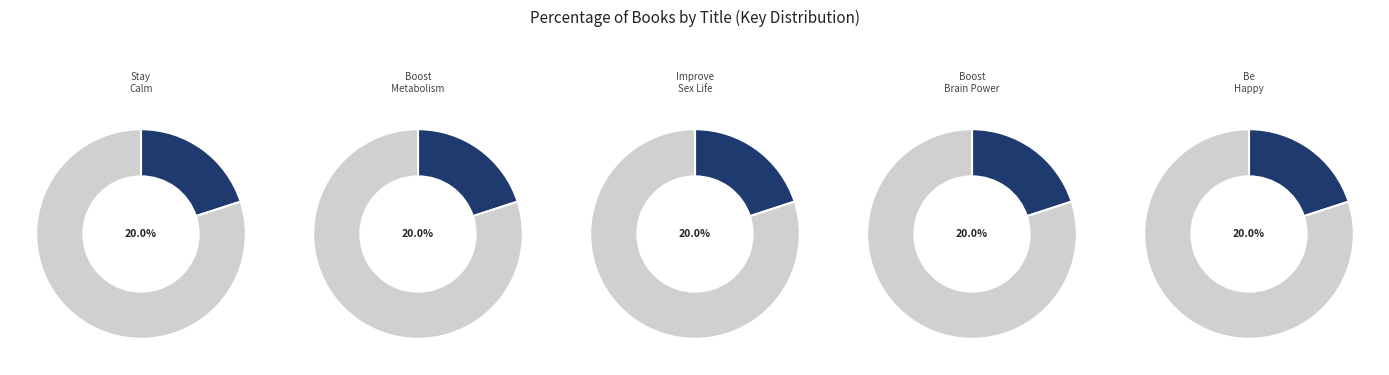

What portion of the pie excludes 100 Ways to Be Happy?

80.0%